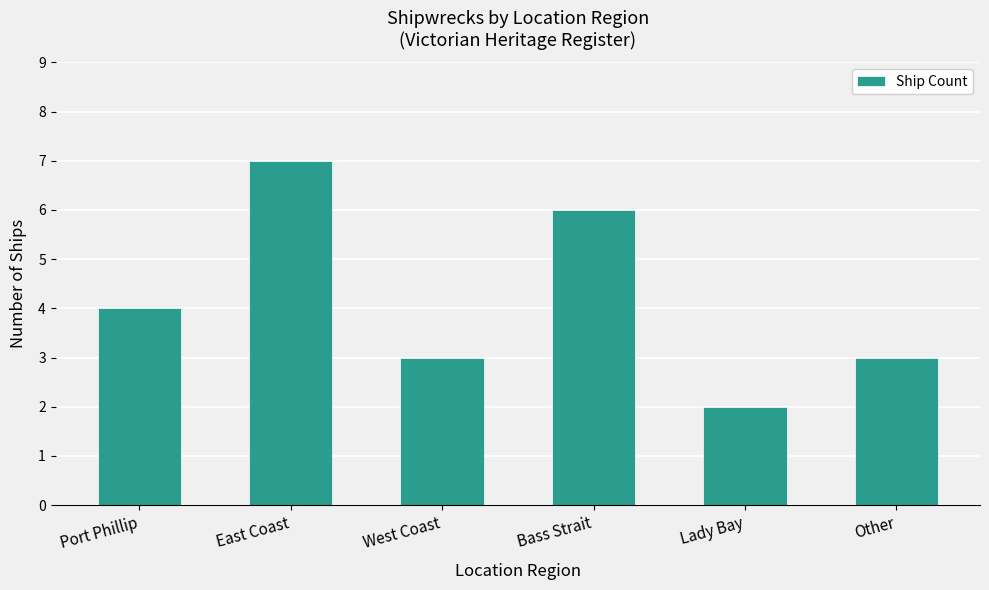

What is the change in value from East Coast to Bass Strait?

-1